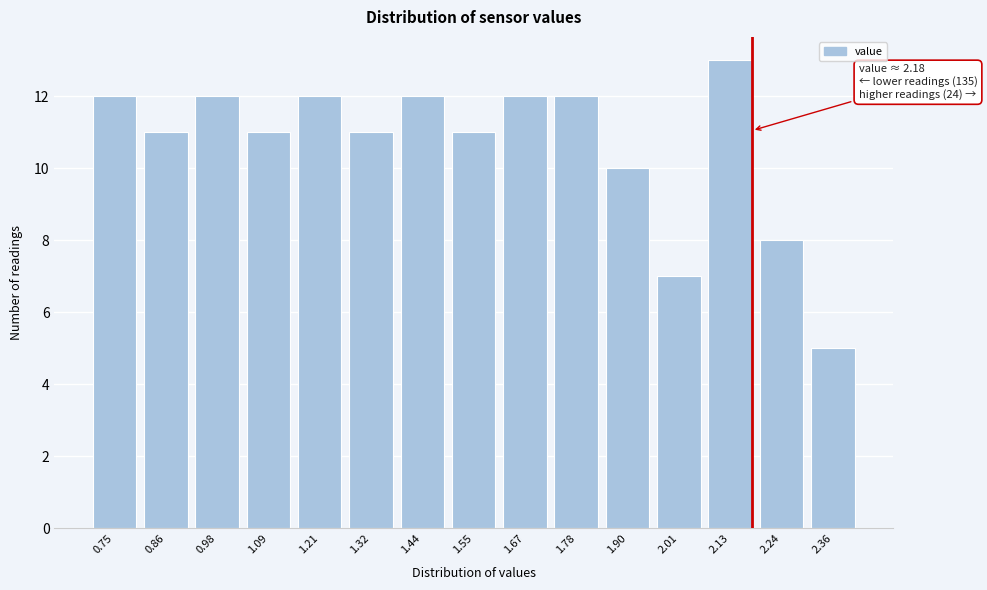

Reading left to right, extract all data points from this chart.

12	11	12	11	12	11	12	11	12	12	10	7	13	8	5